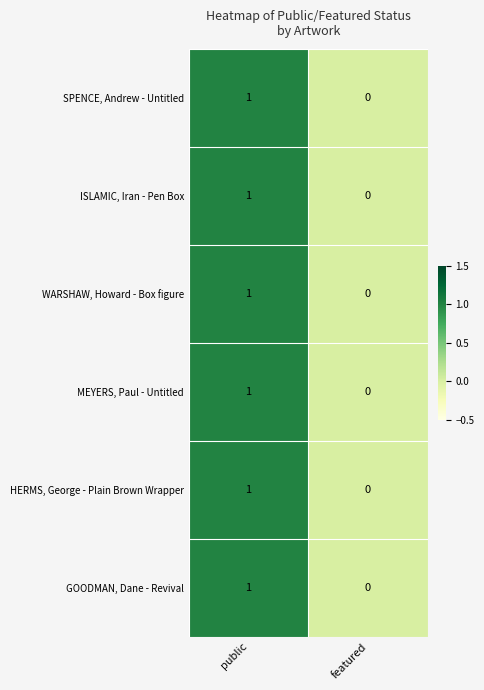

Count the number of categories in the chart.

2